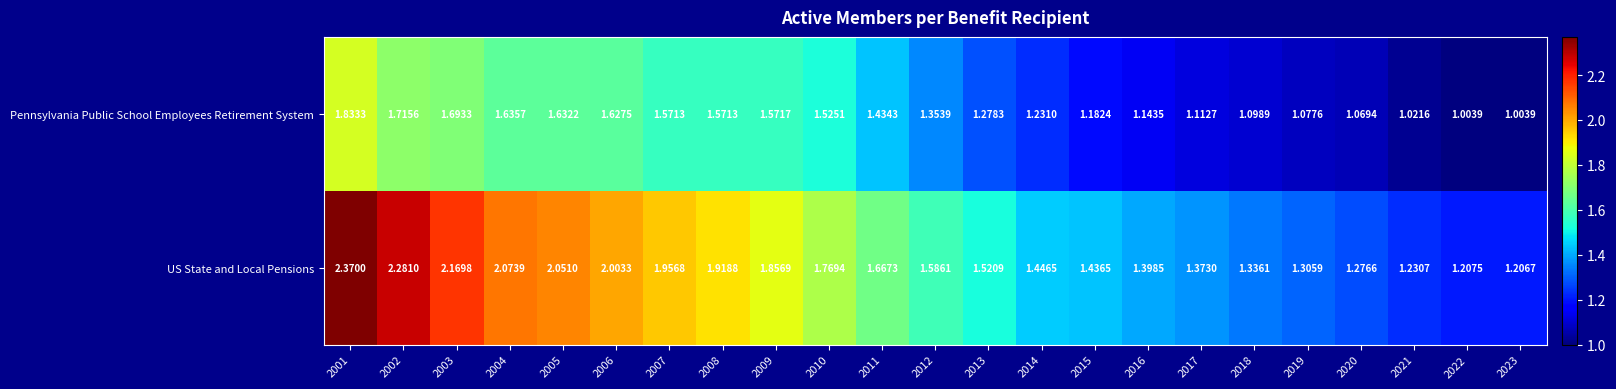

Rank the series at 2020 from lowest to highest value.

Pennsylvania Public School Employees Retirement System, US State and Local Pensions